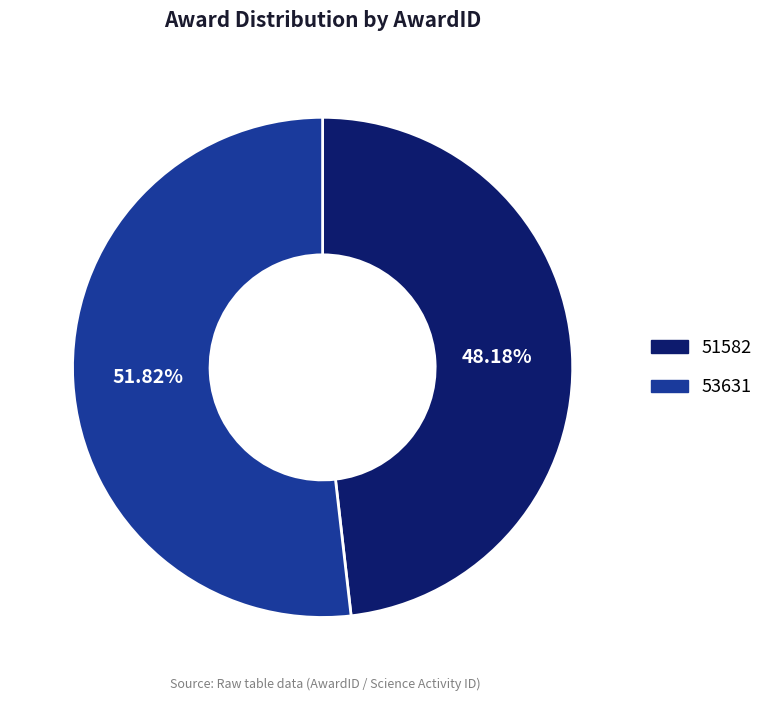

How many slices are in this pie chart?

2